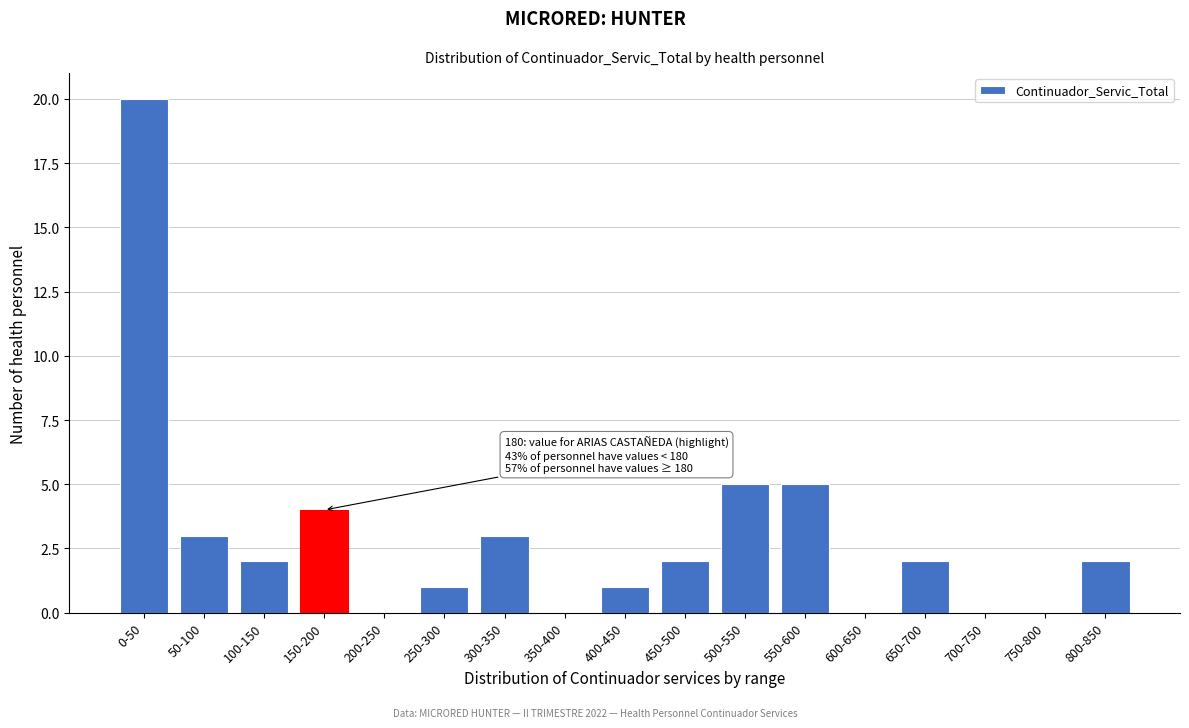

Reading left to right, transcribe all the data shown in this chart.

0-50=20	50-100=3	100-150=2	150-200=4	200-250=0	250-300=1	300-350=3	350-400=0	400-450=1	450-500=2	500-550=5	550-600=5	600-650=0	650-700=2	700-750=0	750-800=0	800-850=2